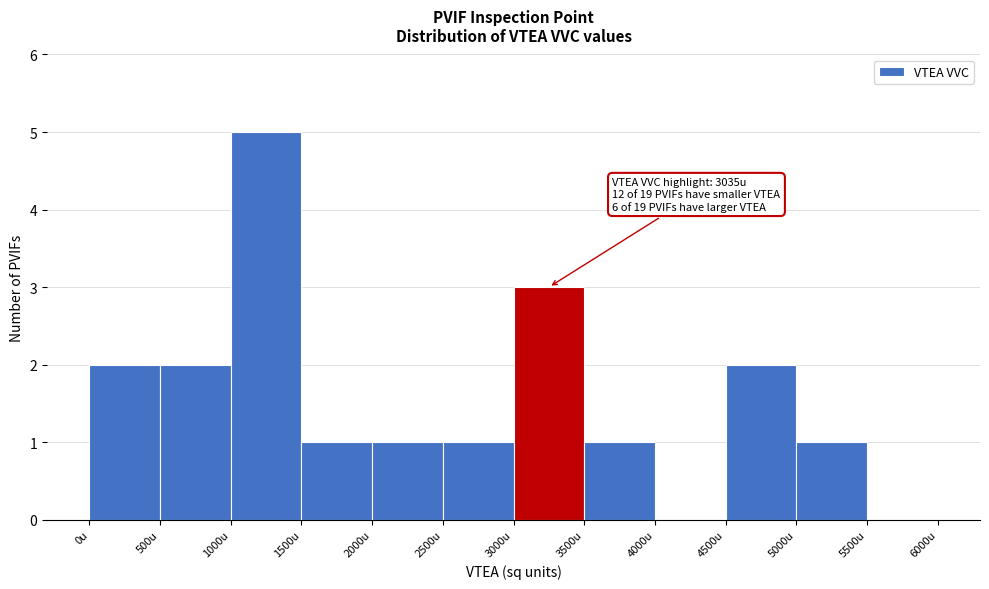

Which range on the x-axis has the tallest bar?

1000 to 1500